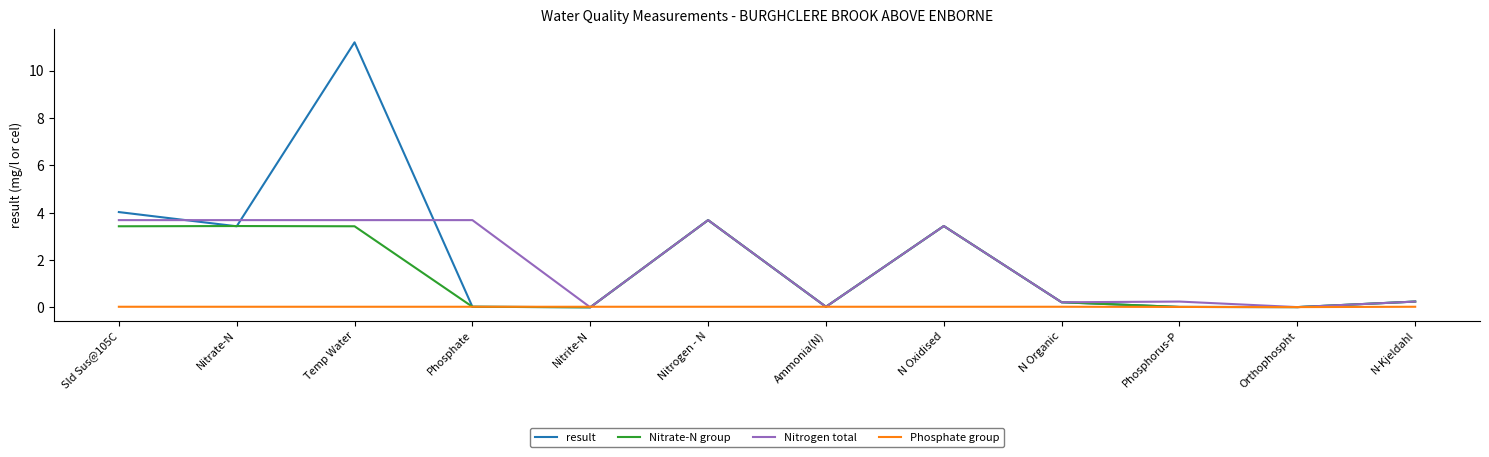

At which category is the sum across all series the highest?

Temp Water